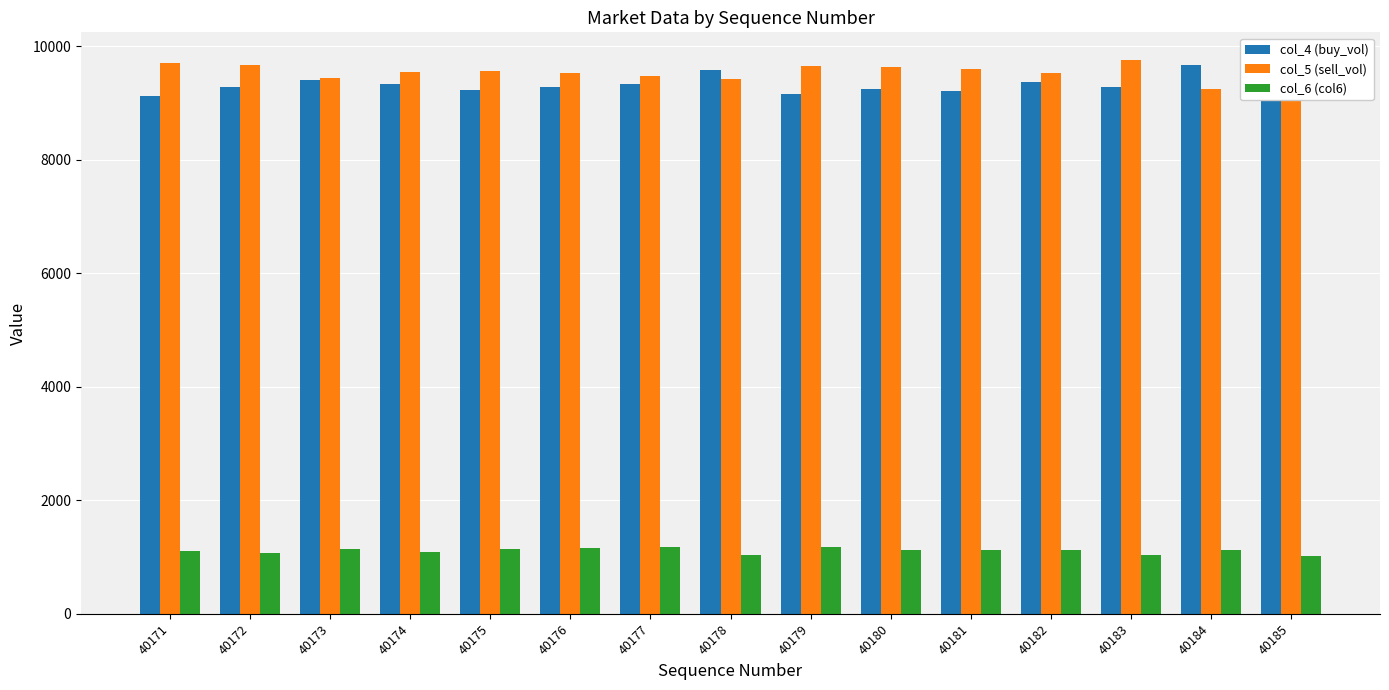

Count the number of data series in this chart.

3